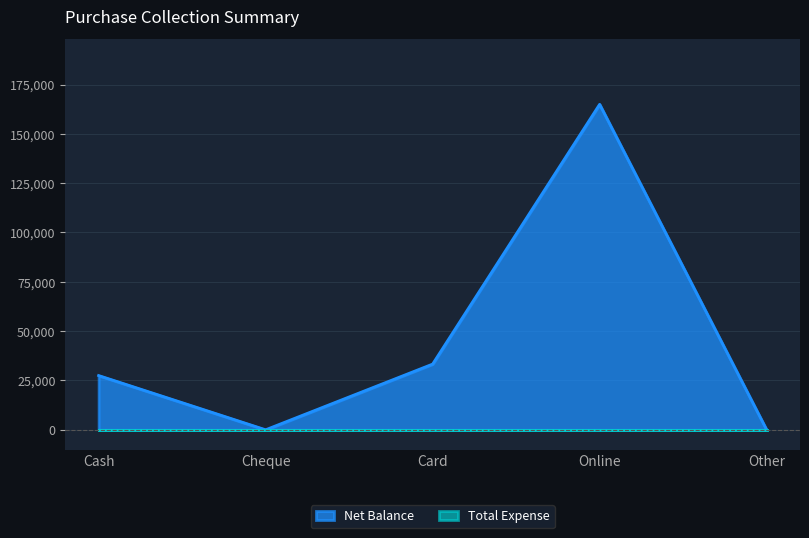

What is the value of the 3rd point from the left?

33297